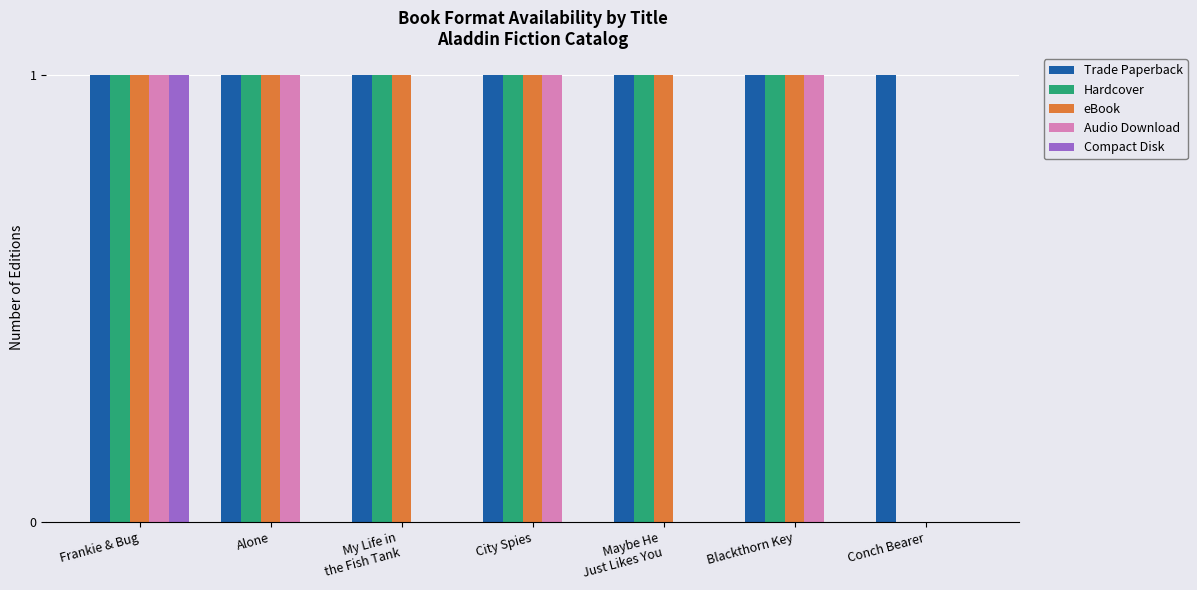

What is the sum of all Trade Paperback values?

7